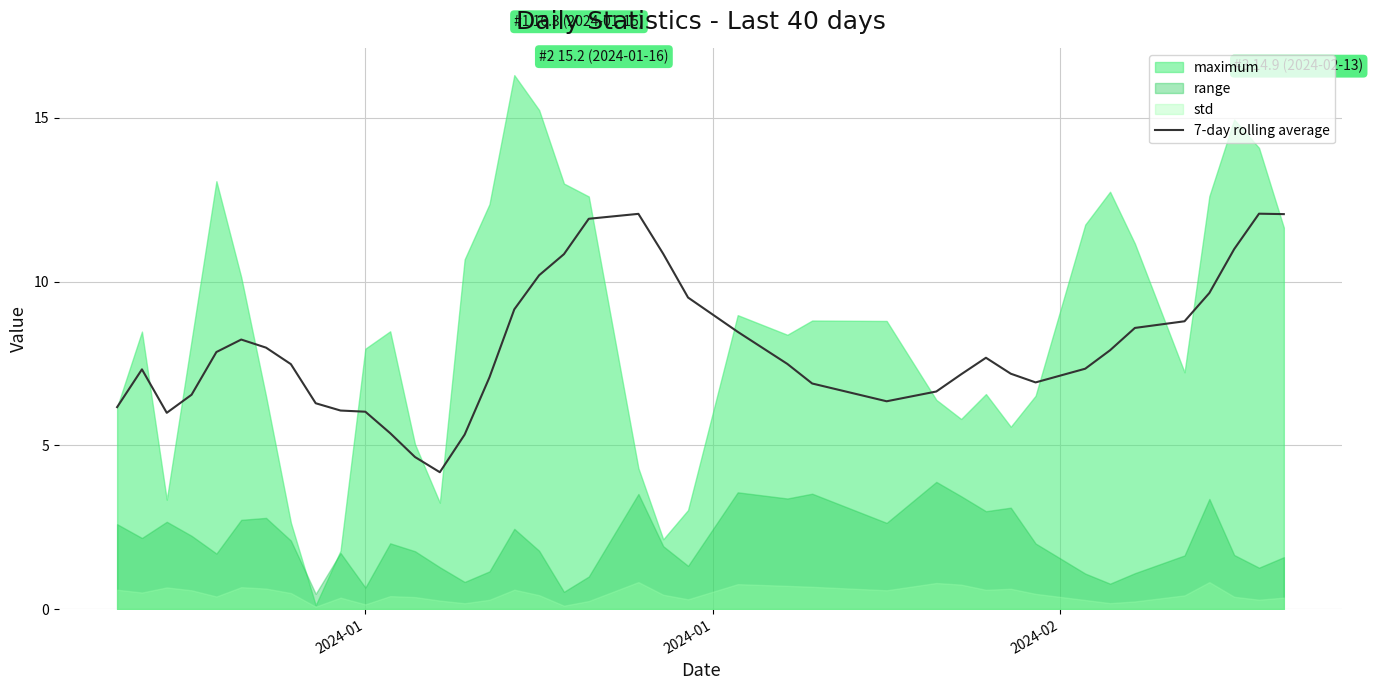

What is the minimum value for 7-day rolling average?

4.2